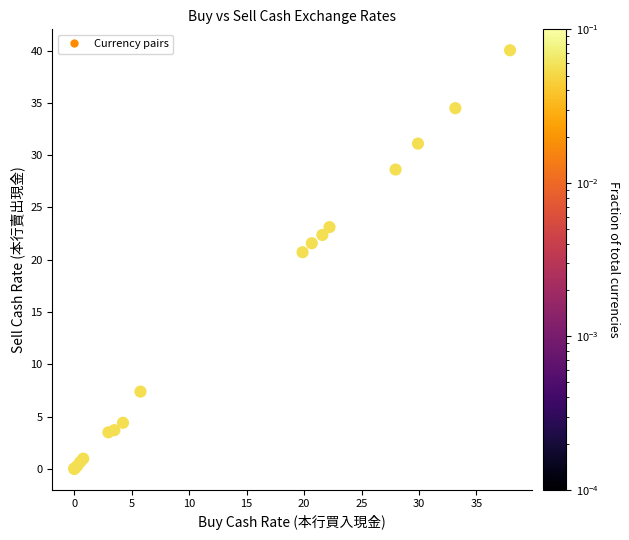

What Y value in the scatter plot is closest to 20?

20.7